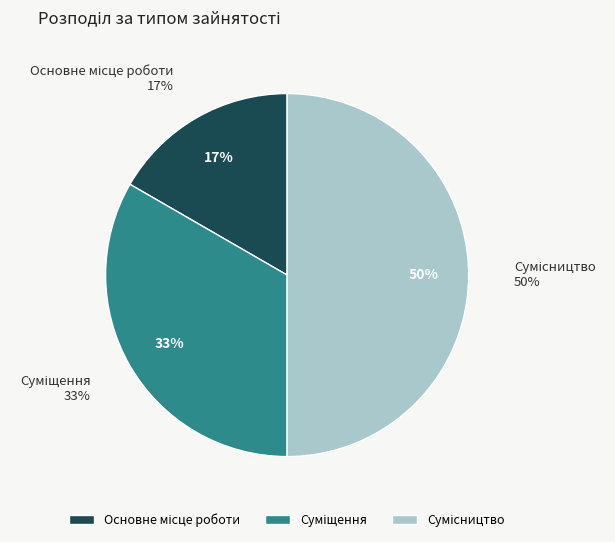

What percentage is NOT represented by Суміщення?

66.7%